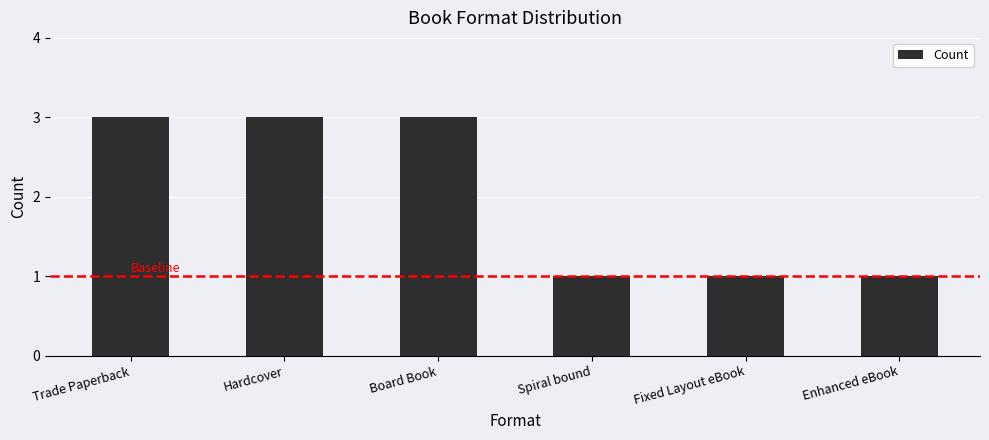

The chart shows a value of 1 at Enhanced eBook. True or false?

True